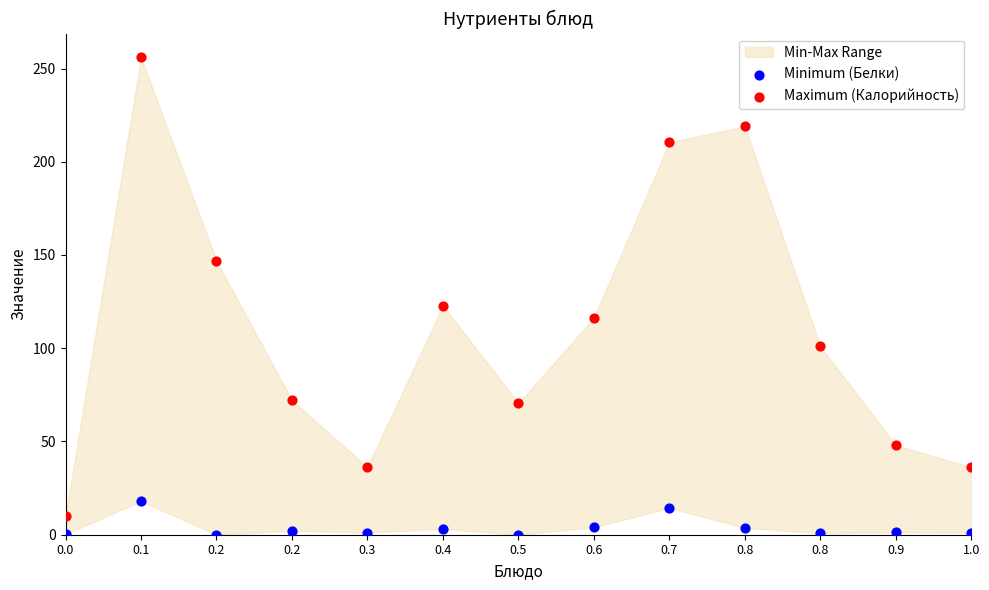

Which series reaches the maximum Y coordinate?

Maximum (Калорийность)